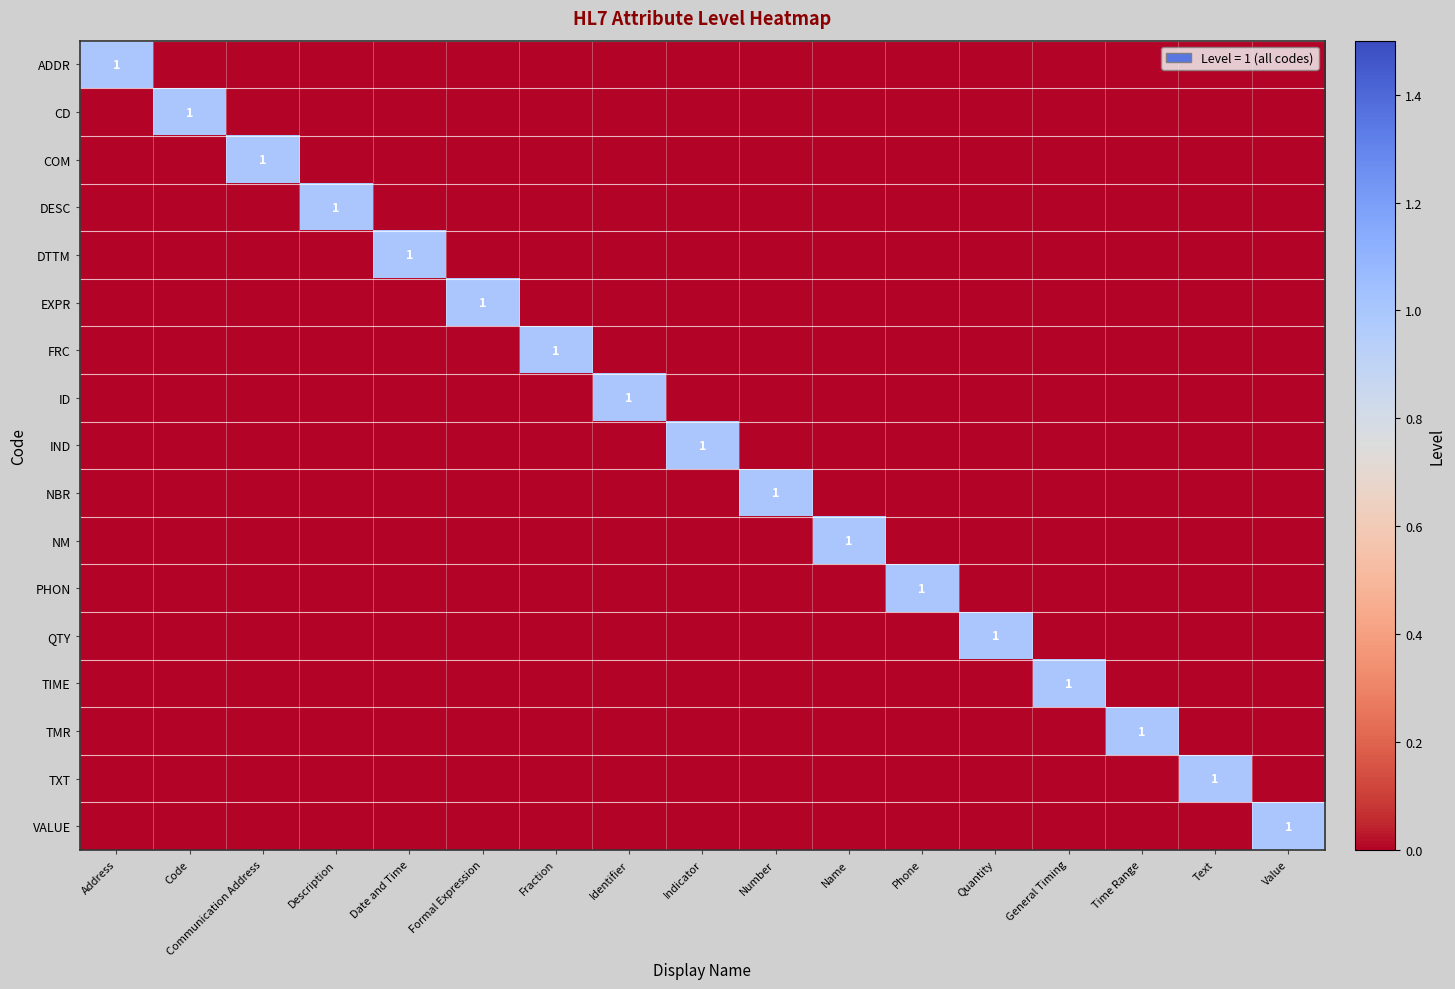

The DESC series shows 1 at Fraction. True or false?

False